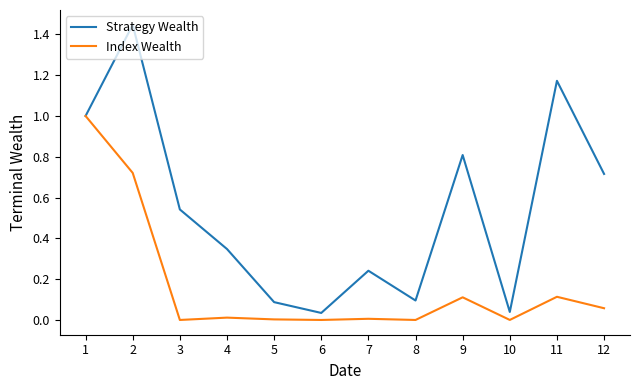

Between 2 and 12, which series saw the biggest shift?

Strategy Wealth